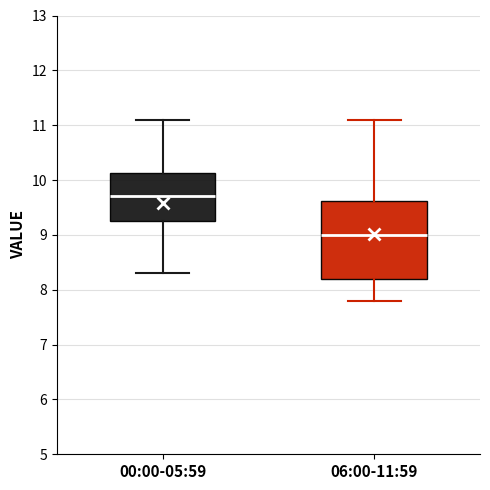

Reading left to right, transcribe this box plot: for each box, give where its median line is, the range the box spans, and where its two whiskers end, as read against the y-axis. The values are not printed on the chart, so give them approximately, as read against the axis.

00:00-05:59: median 9.7, box 9.3 to 10.1, whiskers 8.3 to 11.1
06:00-11:59: median 9.0, box 8.2 to 9.6, whiskers 7.8 to 11.1